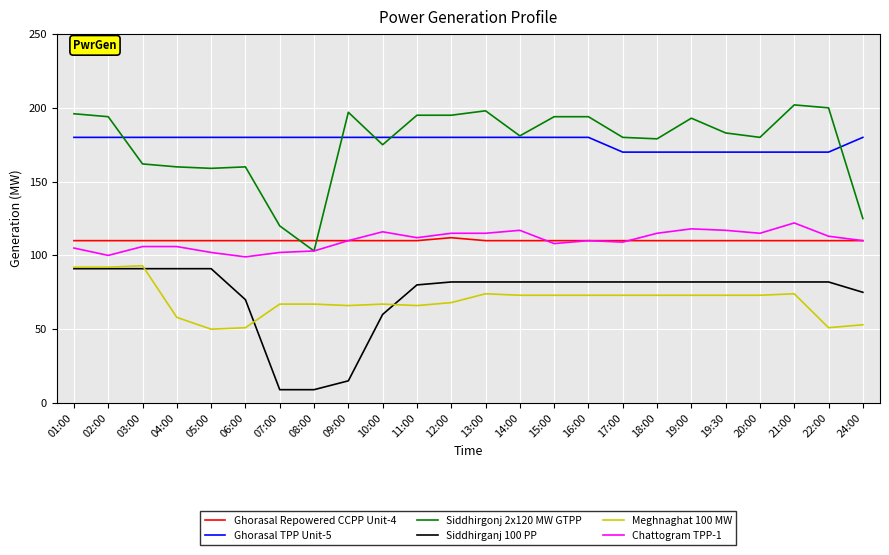

What is the difference between the highest and lowest values at 06:00?

129